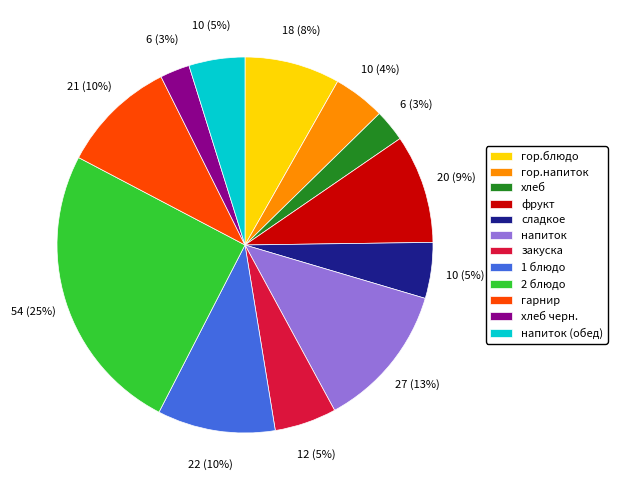

To the nearest percent, what is the combined percentage of фрукт and 2 блюдо?

34%